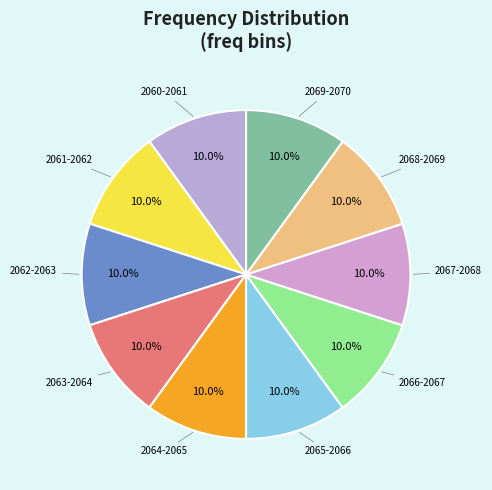

Count the number of slices in the pie.

10